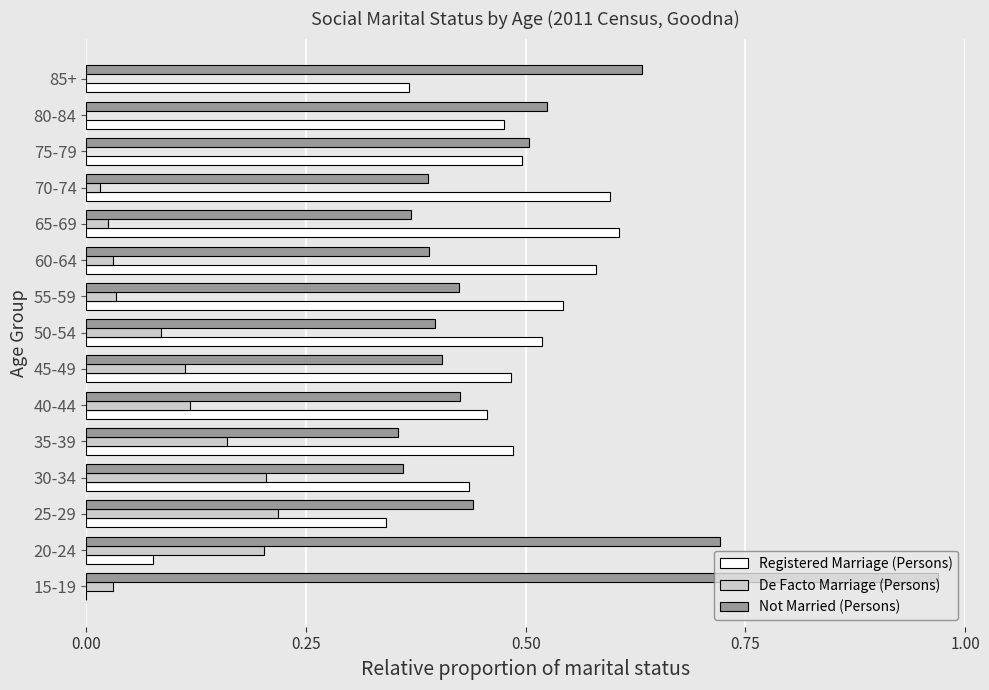

What are all the series names shown in the legend?

Registered Marriage (Persons), De Facto Marriage (Persons), Not Married (Persons)